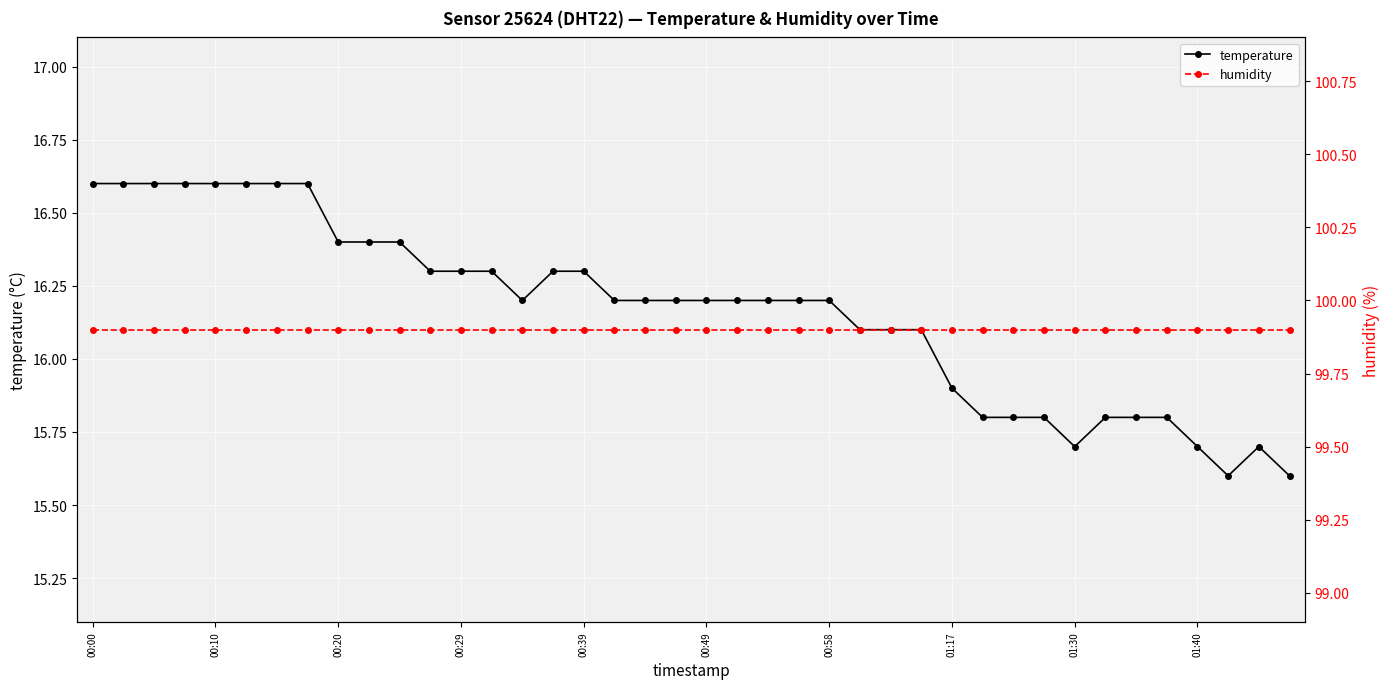

The temperature series shows 16.3 at 00:29. True or false?

True